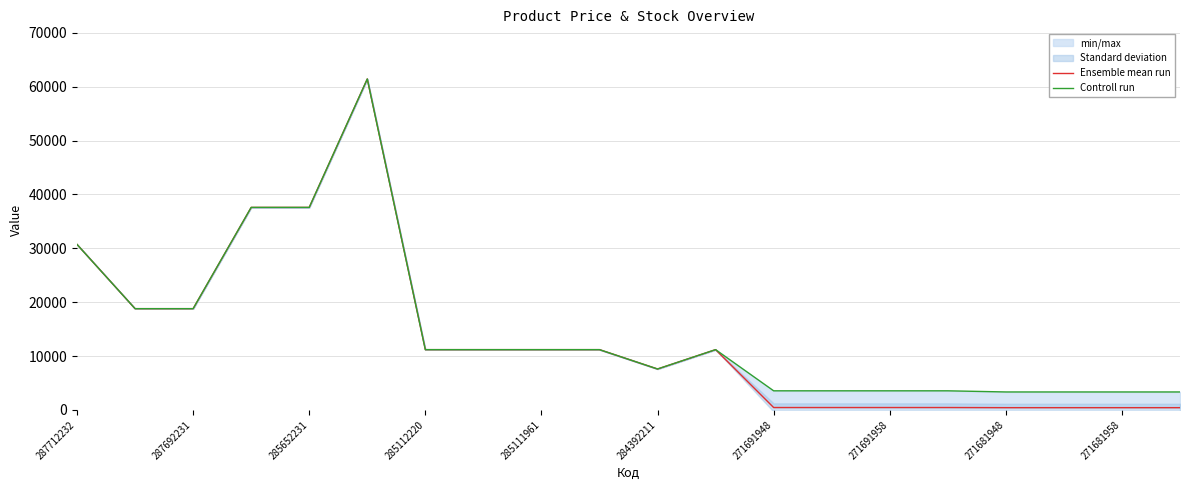

What is the value of the Controll run point at the 5th from the left?

37593.6